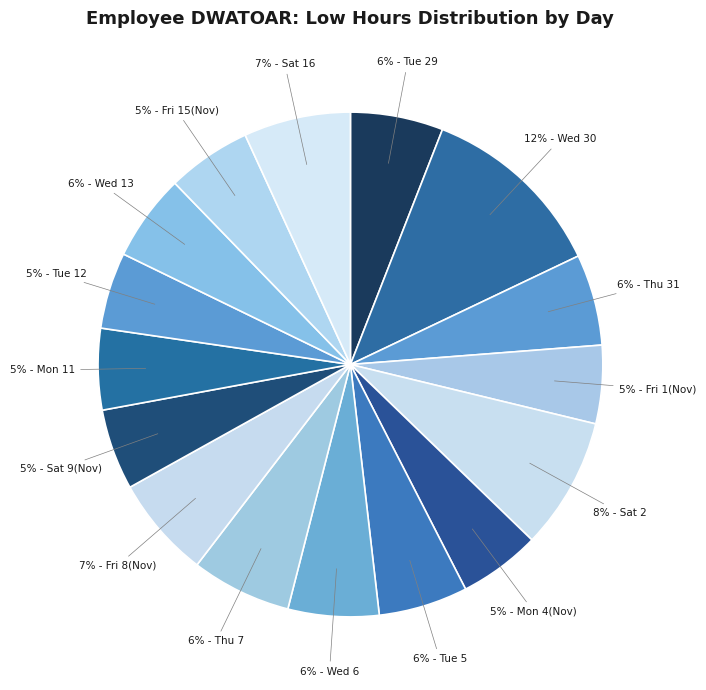

Is there a majority slice in this chart?

No